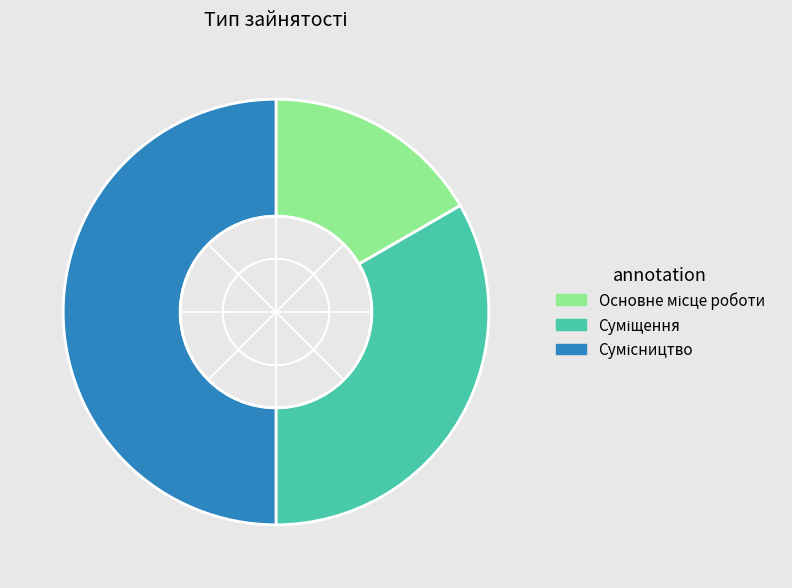

How many segments does this pie chart have?

3